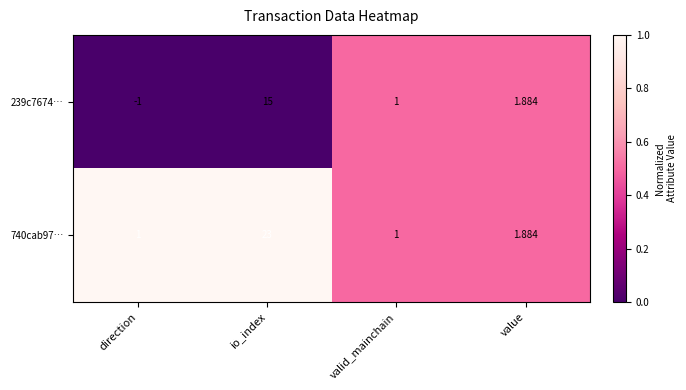

At which label does 239c7674… reach its peak?

io_index